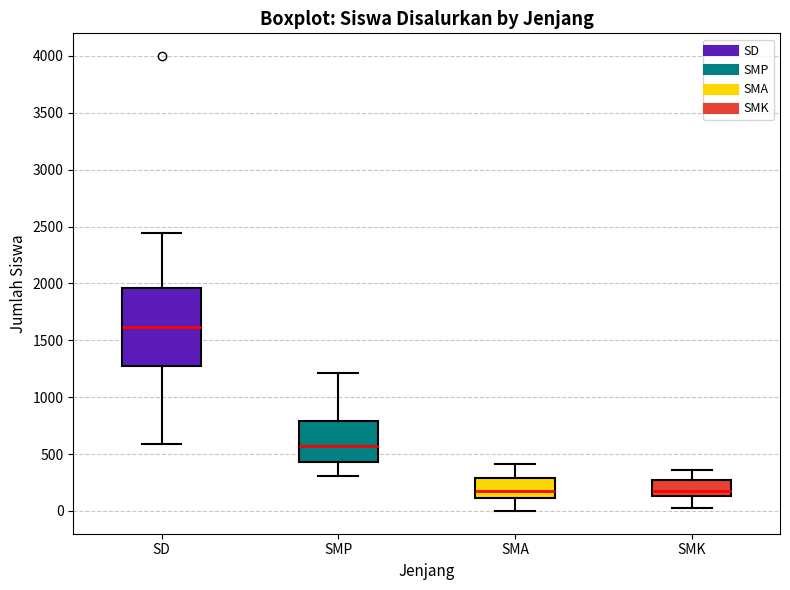

Reading left to right, transcribe this box plot: for each box, give where its median line is, the range the box spans, and where its two whiskers end, as read against the y-axis. The values are not printed on the chart, so give them approximately, as read against the axis.

SD: median 1600, box 1250 to 1950, whiskers 600 to 2450
SMP: median 550, box 450 to 800, whiskers 300 to 1200
SMA: median 200, box 100 to 300, whiskers 0 to 400
SMK: median 150 (just above the box's lower edge), box 150 to 250, whiskers 50 to 350